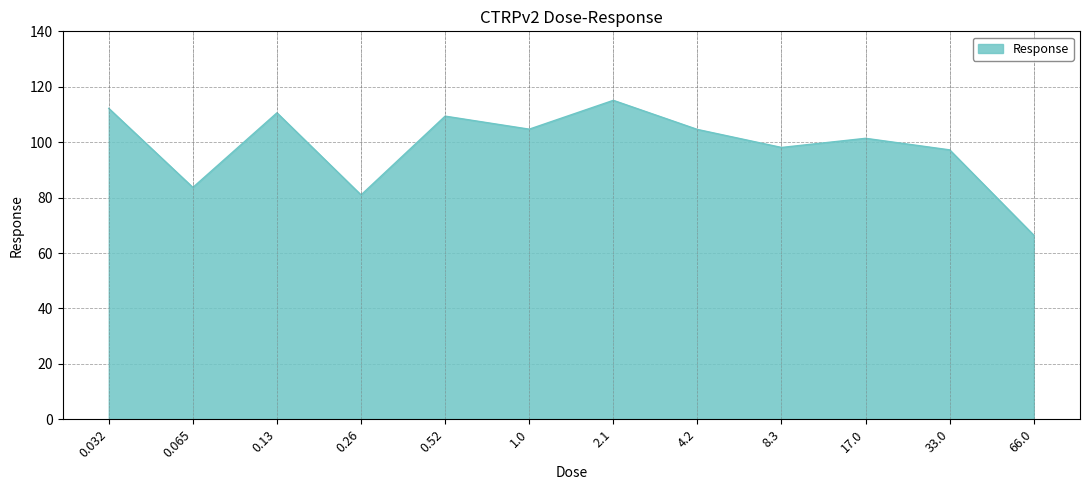

What is the average value?

98.7